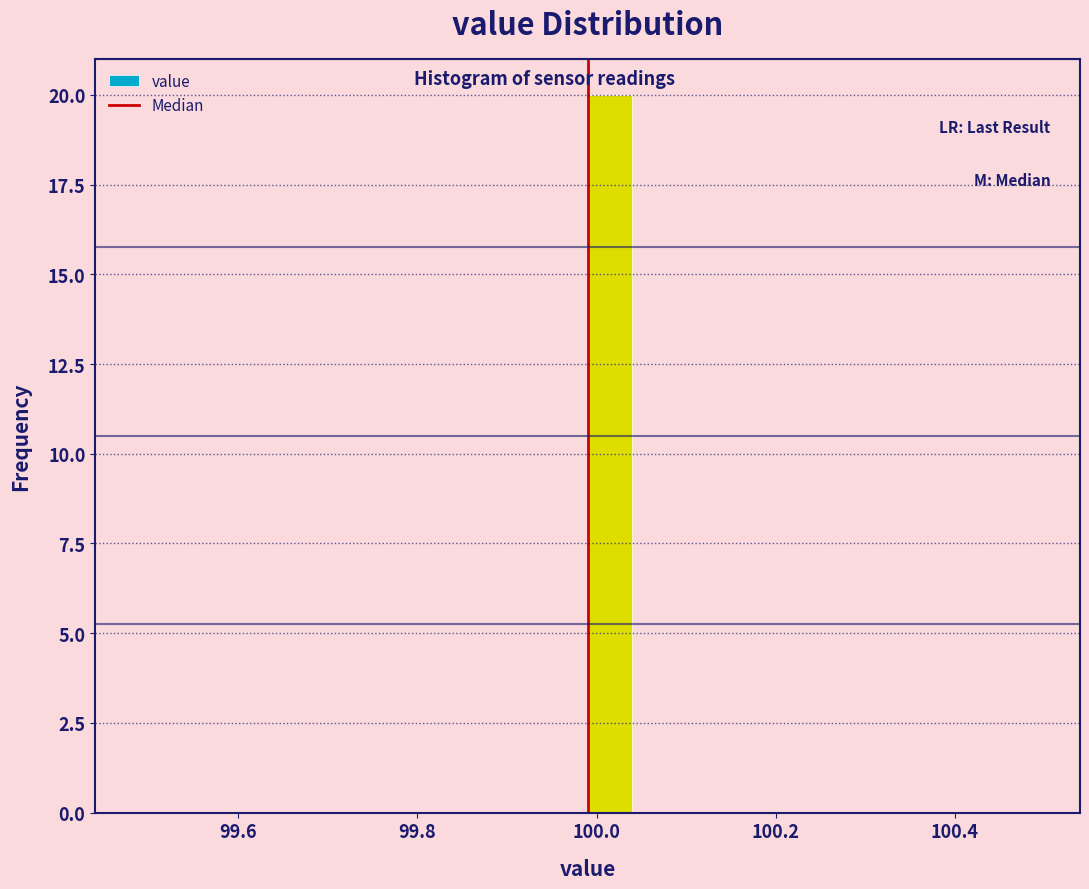

Read against the x-axis, roughly where is the centre of the tallest bar?

100.02